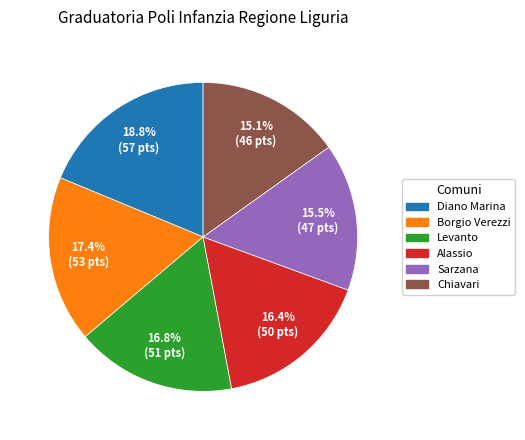

Is there a majority slice in this chart?

No